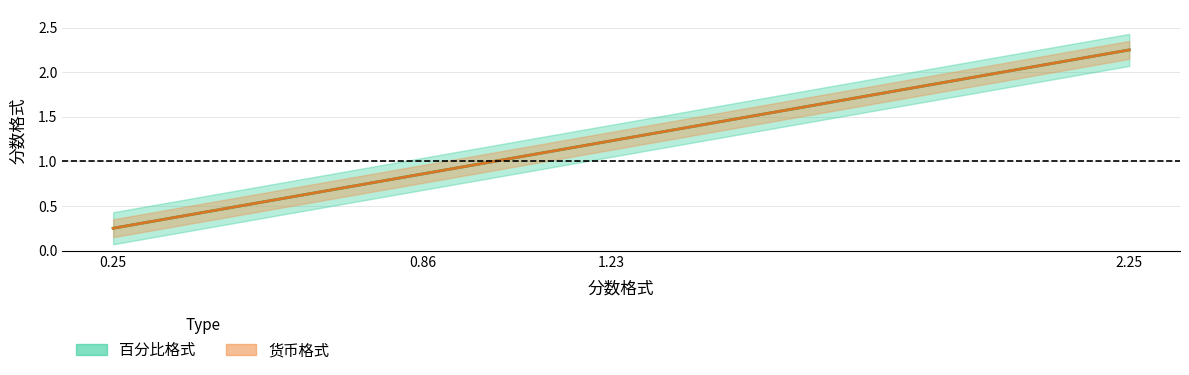

How many distinct data groups are displayed?

2